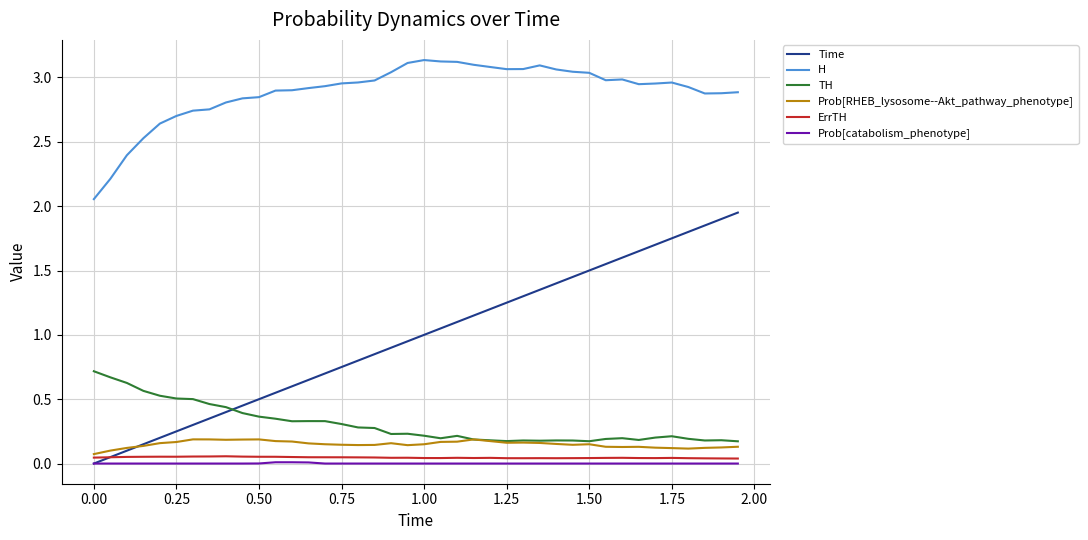

Which series has the largest total across all categories?

H